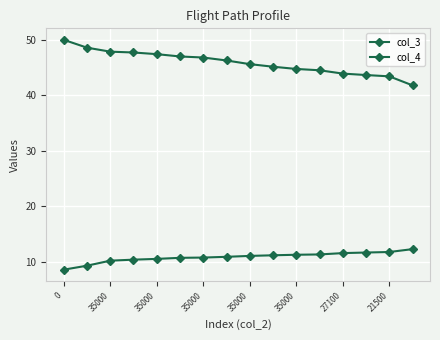

True or false: col_3 and col_4 cross at least once.

False